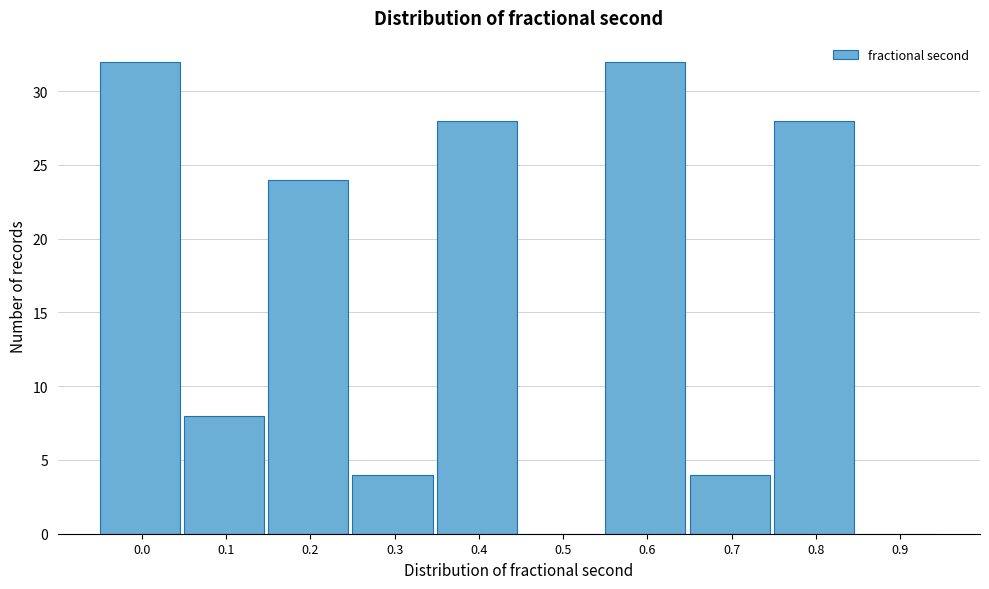

Reading left to right, list all the values displayed in this chart.

0.0=32	0.1=8	0.2=24	0.3=4	0.4=28	0.5=0	0.6=32	0.7=4	0.8=28	0.9=0